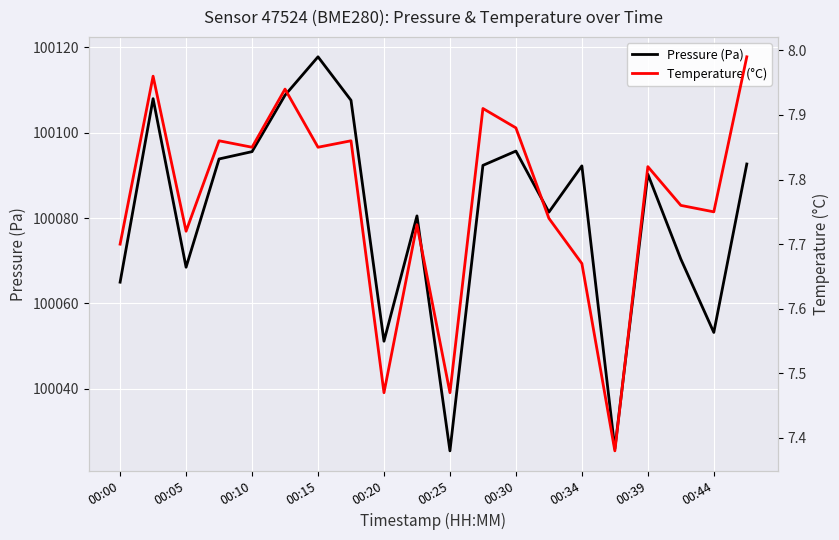

What is the value of the Temperature (°C) point at the 9th from the left?

7.5